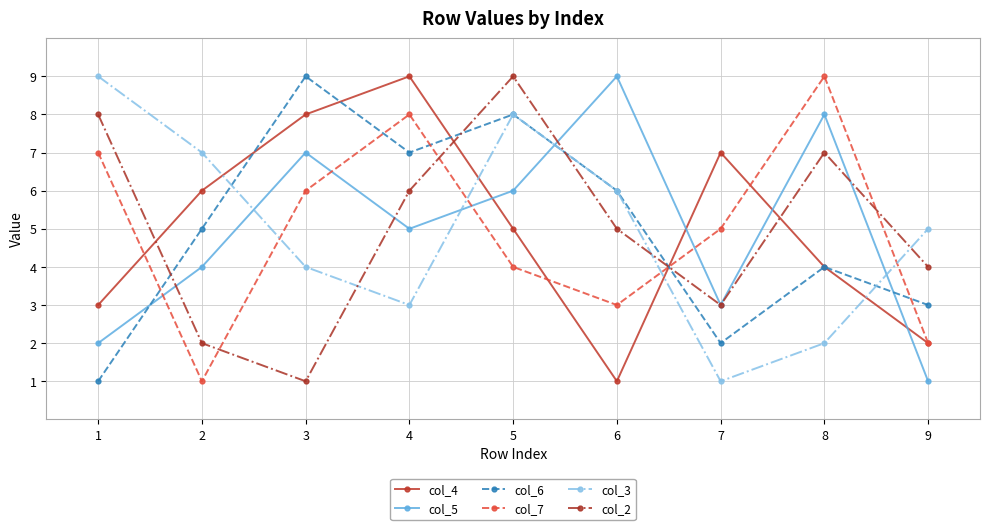

What is the value of the col_4 point at the 2nd from the left?

6